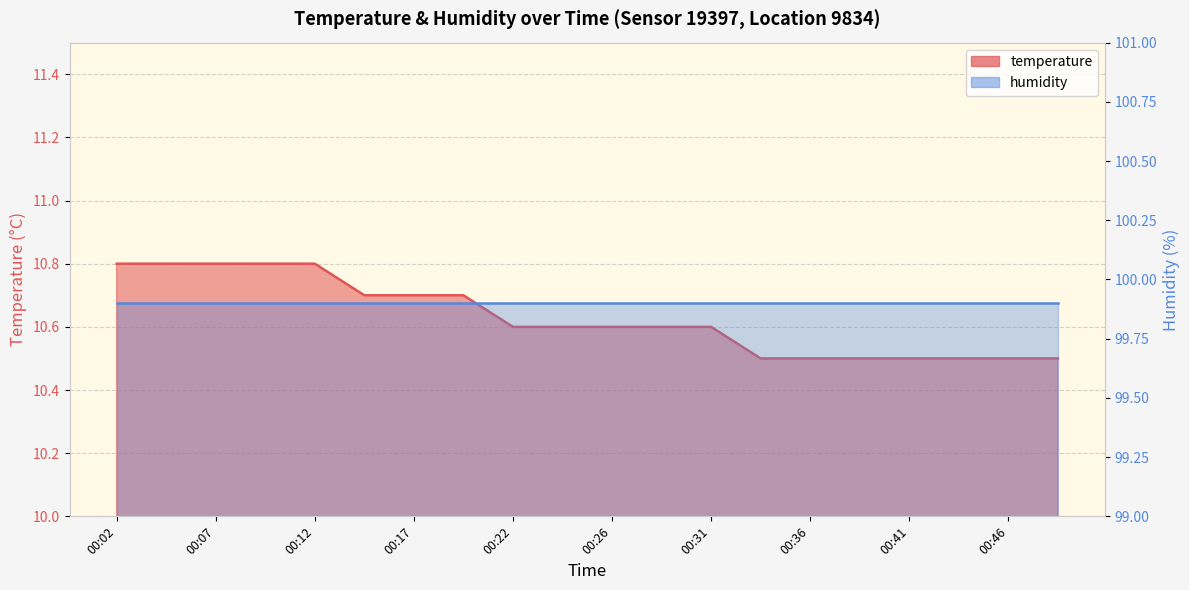

What is the difference between the maximum and second lowest values?

0.3